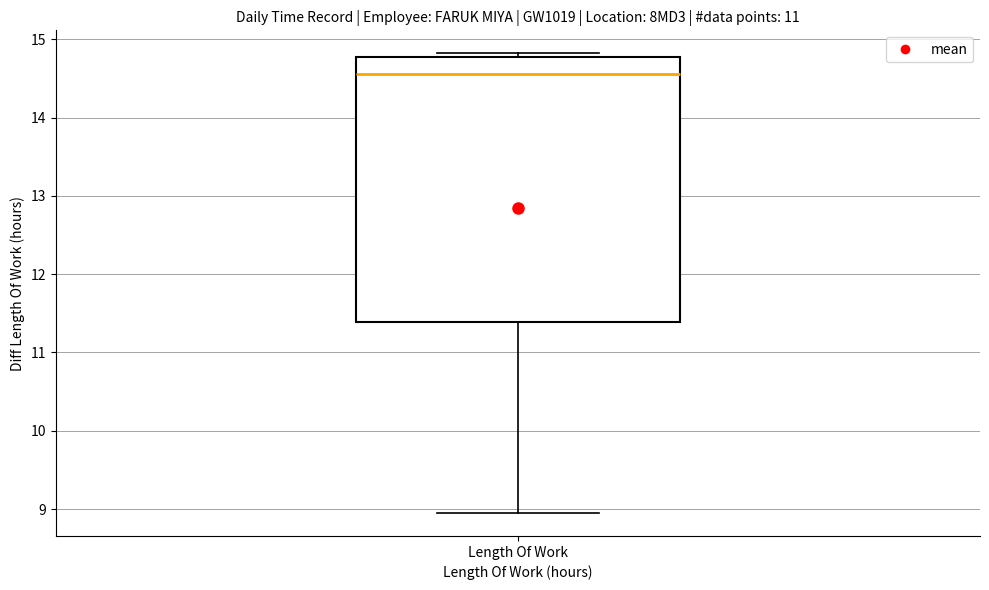

Where does the lower whisker of the box for Length Of Work end on the y-axis? The values are not printed on the chart, so give them approximately, as read against the axis.

9.0